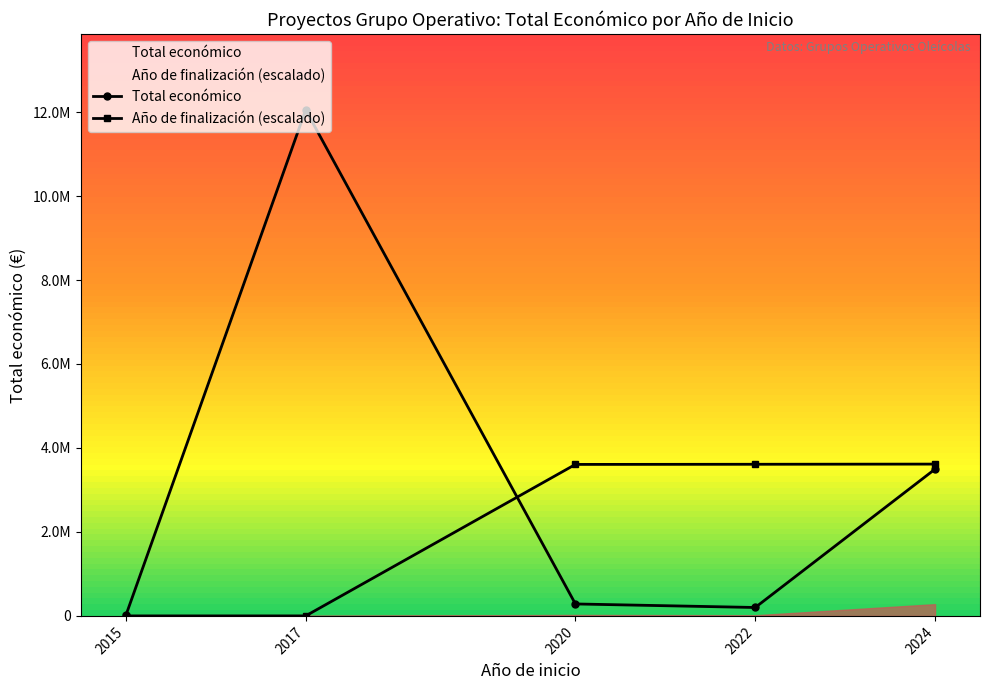

Between which two adjacent categories do Total económico and Año de finalización (escalado) first intersect?

2017 and 2020